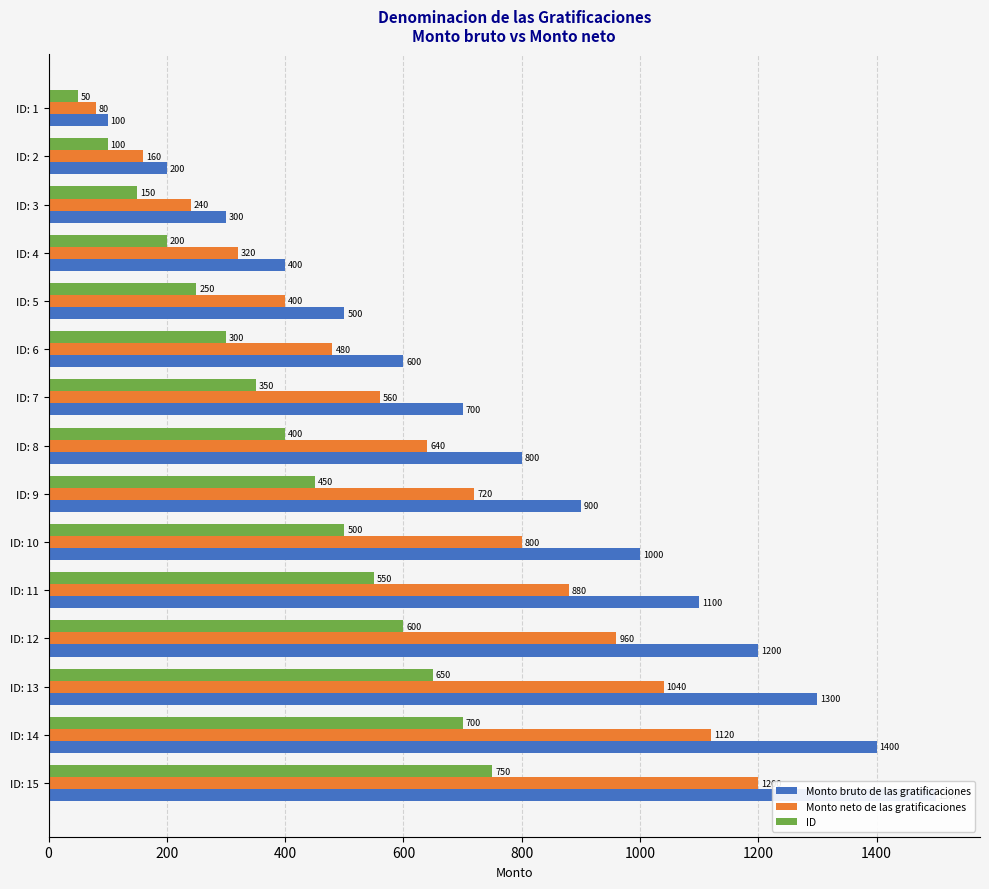

How many categories are shown in the chart?

15